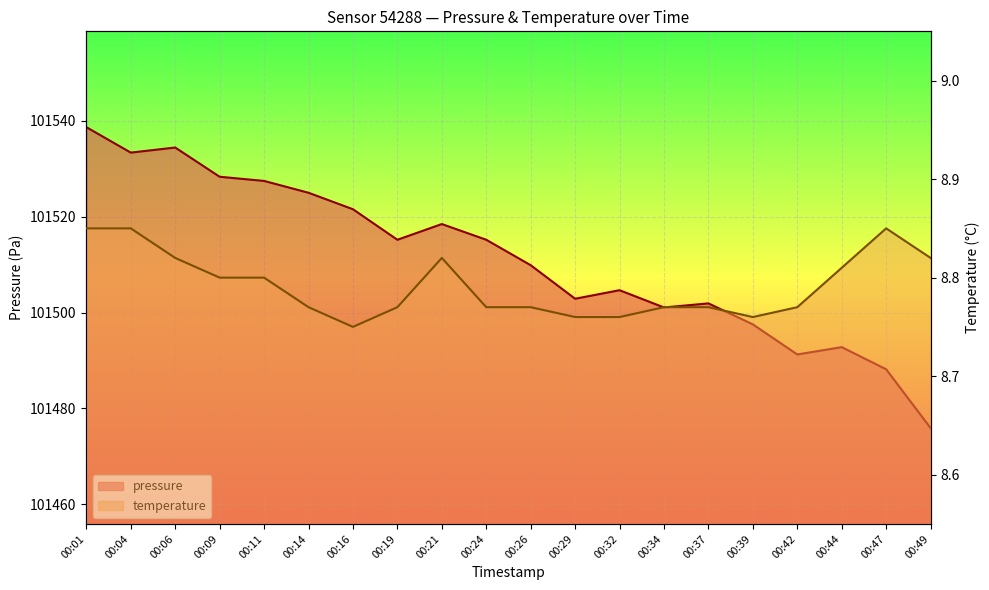

What is the sum of all temperature values?

175.8